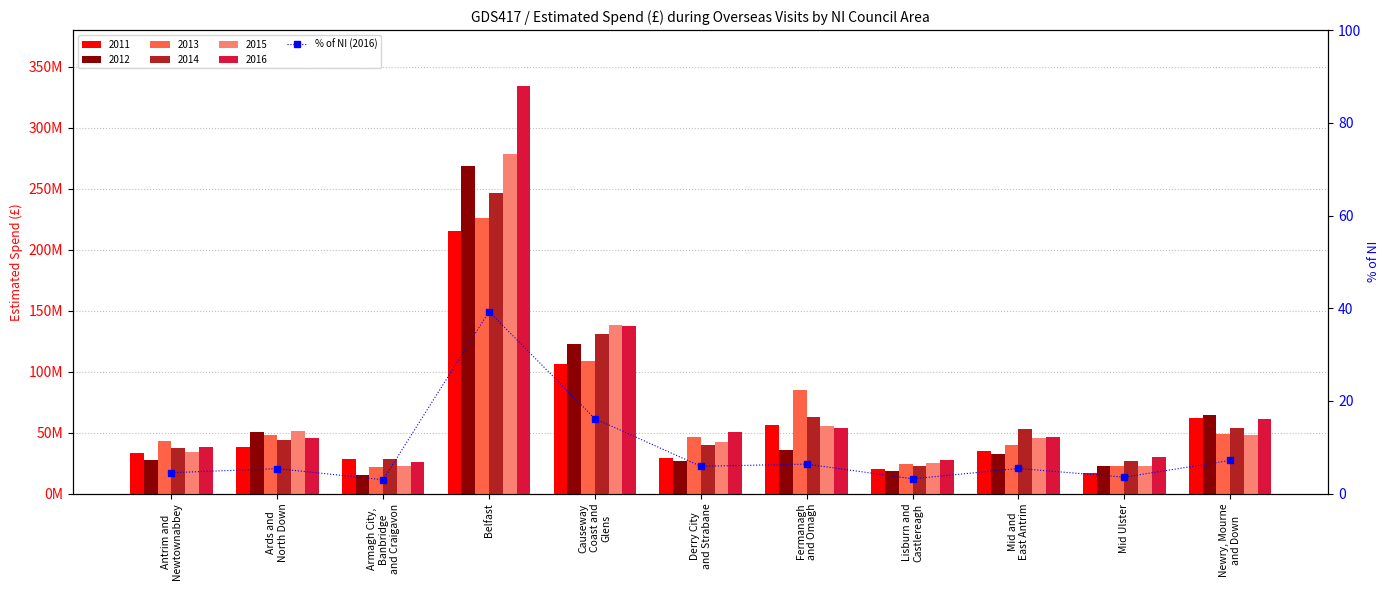

Which category has the highest value across all series?

Belfast